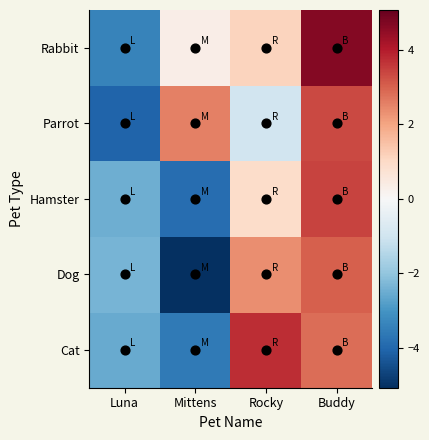

At Buddy, list the series in order from largest to smallest.

Rabbit, Hamster, Parrot, Dog, Cat